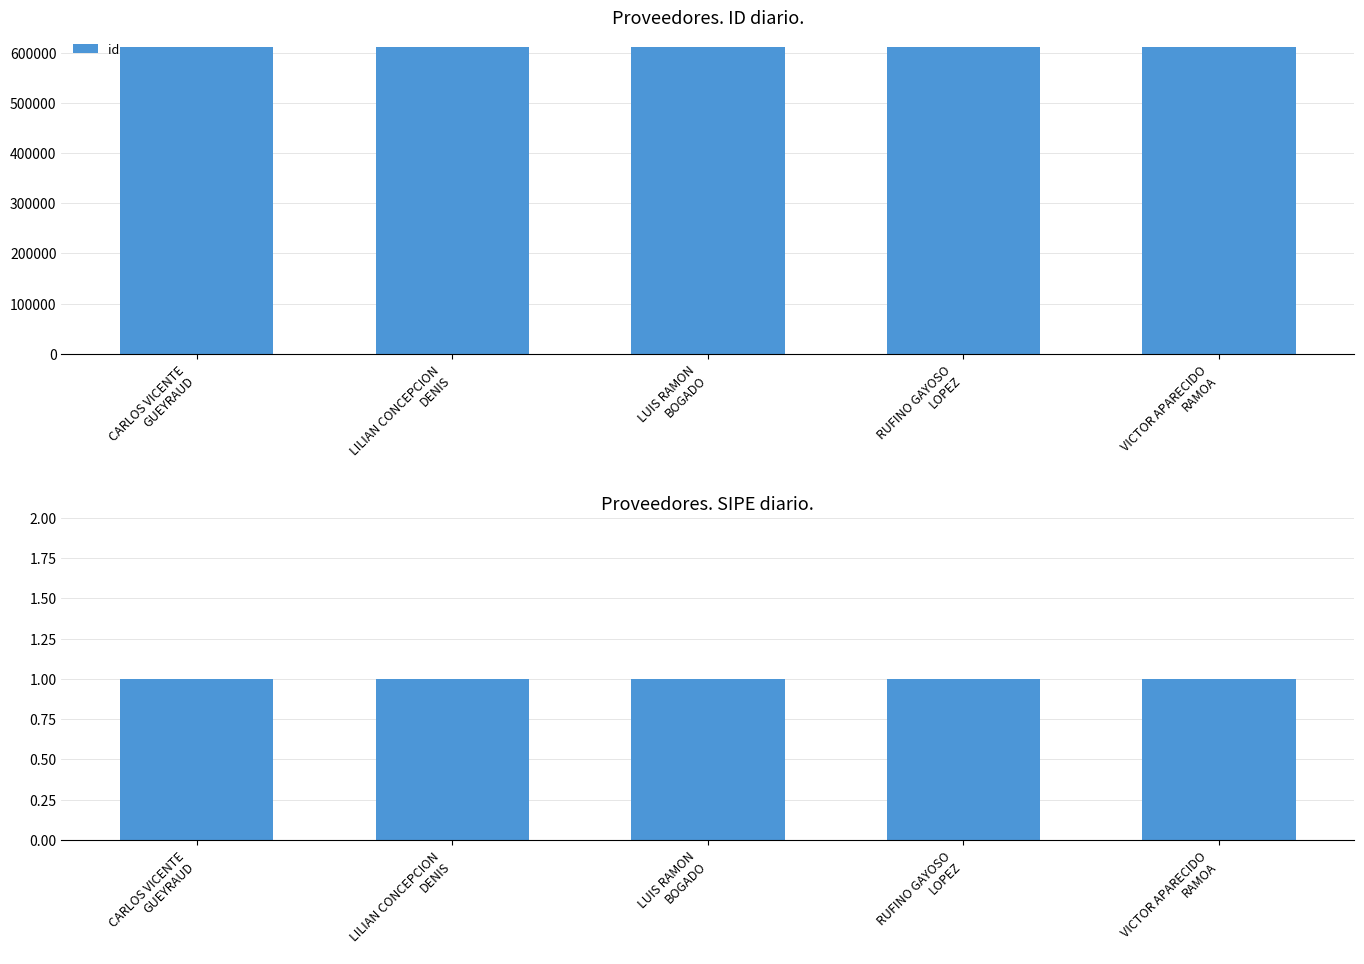

What is the label of the 1st bar from the right?

VICTOR APARECIDO
RAMOA